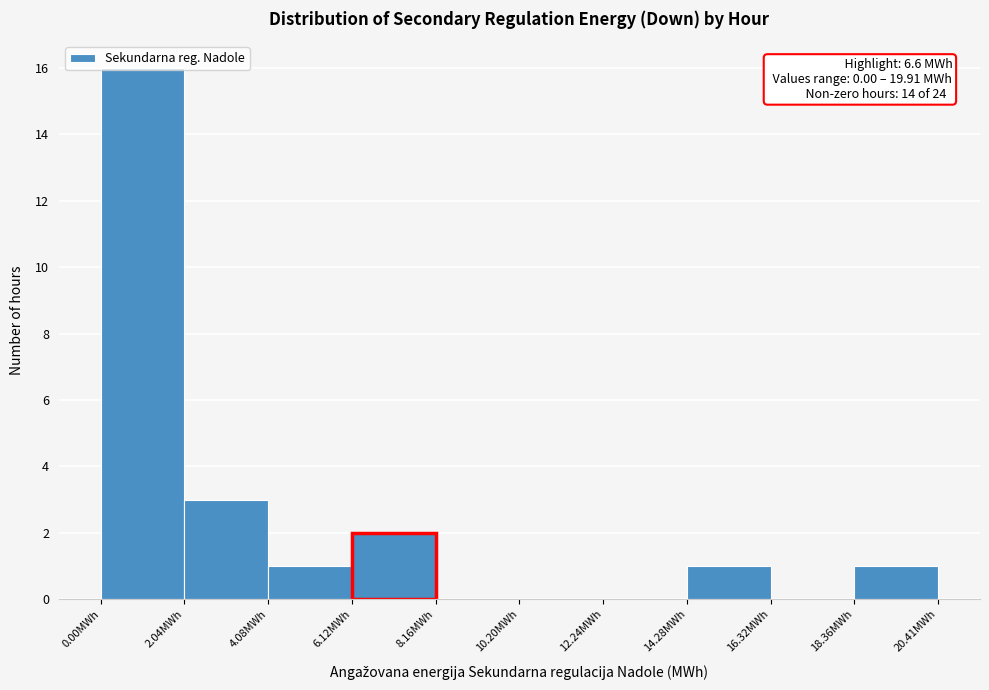

Over which range of the x-axis is the bar tallest?

0.0 to 2.0